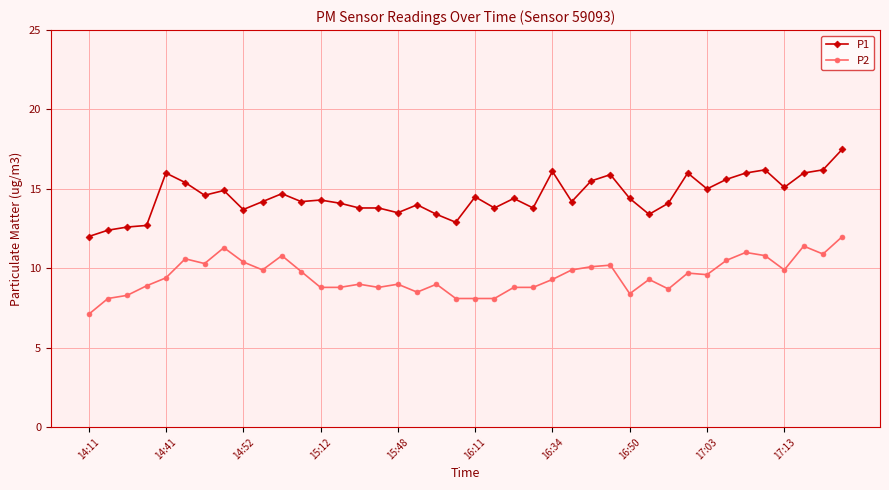

What is the value of the P2 point at the 18th from the left?

8.5